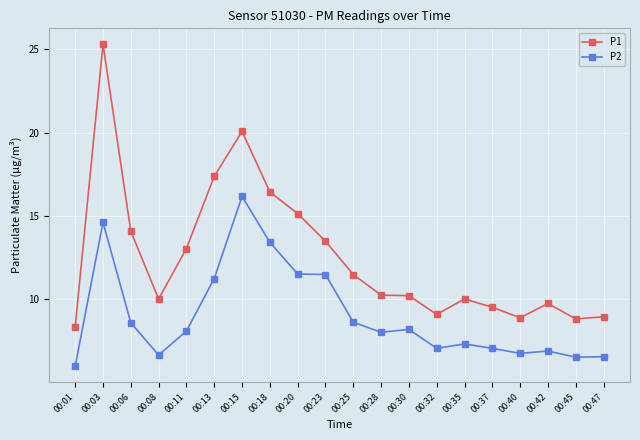

Is this an area chart (filled region under the line)?

No